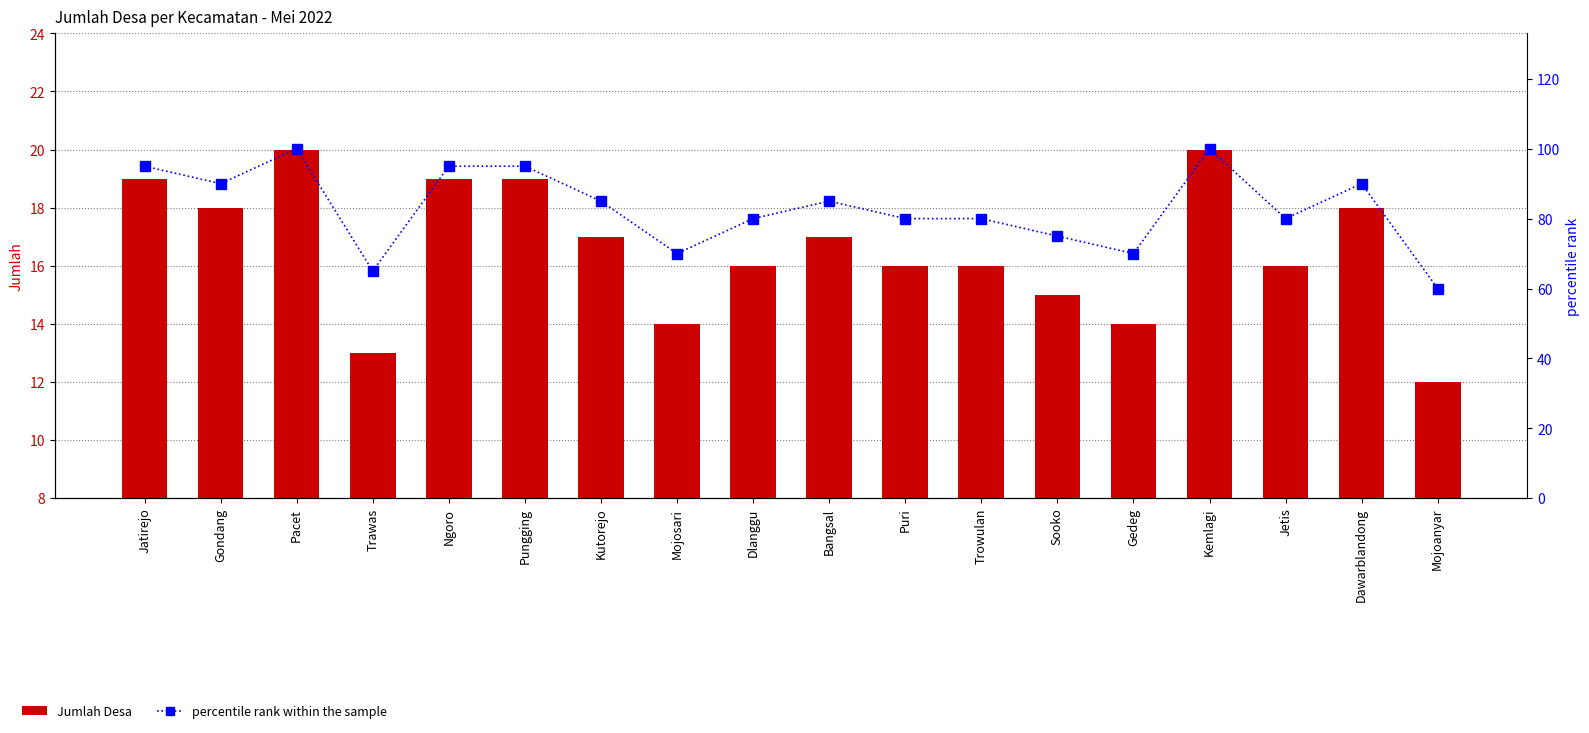

Rank the categories by Jumlah Desa value from highest to lowest.

Pacet, Kemlagi, Jatirejo, Ngoro, Pungging, Gondang, Dawarblandong, Kutorejo, Bangsal, Dlanggu, Puri, Trowulan, Jetis, Sooko, Mojosari, Gedeg, Trawas, Mojoanyar